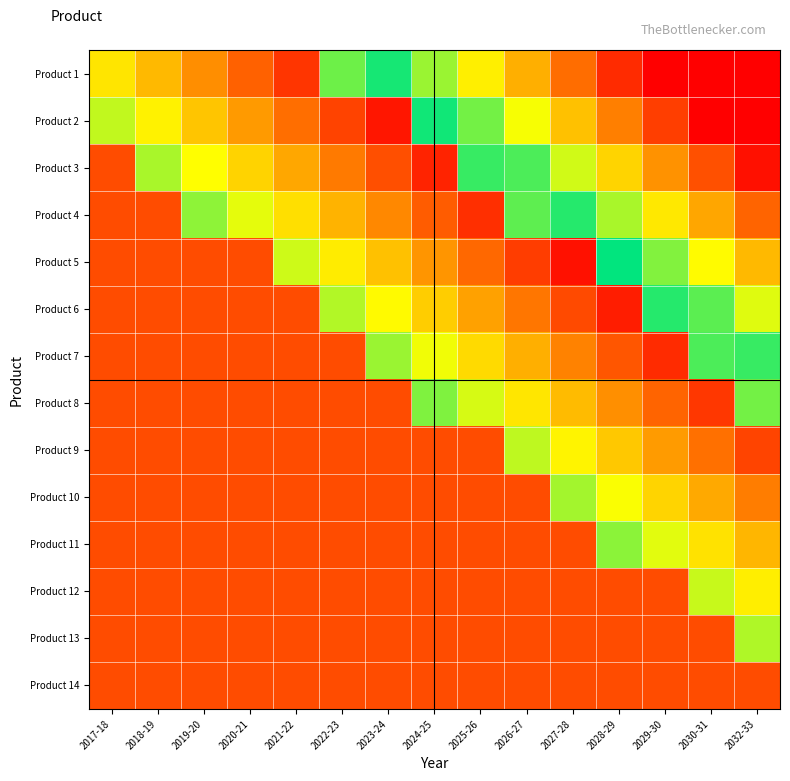

Reading right to left, what are all the values shown in this chart?

Product 1: 2032-33=0.0	2030-31=0.0	2029-30=0.0	2028-29=5.7	2027-28=14.3	2026-27=22.9	2025-26=31.4	2024-25=40.0	2023-24=48.6	2022-23=57.1	2021-22=92.9	2020-21=87.1	2019-20=81.4	2018-19=75.7	2017-18=70.0
Product 2: 2032-33=0.0	2030-31=0.0	2029-30=8.2	2028-29=16.8	2027-28=25.4	2026-27=33.9	2025-26=42.5	2024-25=51.1	2023-24=96.9	2022-23=91.2	2021-22=85.5	2020-21=79.8	2019-20=74.0	2018-19=68.3	2017-18=62.6
Product 3: 2032-33=2.2	2030-31=10.7	2029-30=19.3	2028-29=27.9	2027-28=36.4	2026-27=45.0	2025-26=53.6	2024-25=95.2	2023-24=89.5	2022-23=83.8	2021-22=78.1	2020-21=72.4	2019-20=66.7	2018-19=60.9	2017-18=10.0
Product 4: 2032-33=13.2	2030-31=21.8	2029-30=30.4	2028-29=38.9	2027-28=47.5	2026-27=56.1	2025-26=93.6	2024-25=87.8	2023-24=82.1	2022-23=76.4	2021-22=70.7	2020-21=65.0	2019-20=59.3	2018-19=10.0	2017-18=10.0
Product 5: 2032-33=24.3	2030-31=32.9	2029-30=41.5	2028-29=50.0	2027-28=97.6	2026-27=91.9	2025-26=86.2	2024-25=80.5	2023-24=74.7	2022-23=69.0	2021-22=63.3	2020-21=10.0	2019-20=10.0	2018-19=10.0	2017-18=10.0
Product 6: 2032-33=35.4	2030-31=44.0	2029-30=52.5	2028-29=95.9	2027-28=90.2	2026-27=84.5	2025-26=78.8	2024-25=73.1	2023-24=67.4	2022-23=61.6	2021-22=10.0	2020-21=10.0	2019-20=10.0	2018-19=10.0	2017-18=10.0
Product 7: 2032-33=46.5	2030-31=55.0	2029-30=94.3	2028-29=88.5	2027-28=82.8	2026-27=77.1	2025-26=71.4	2024-25=65.7	2023-24=60.0	2022-23=10.0	2021-22=10.0	2020-21=10.0	2019-20=10.0	2018-19=10.0	2017-18=10.0
Product 8: 2032-33=57.5	2030-31=92.6	2029-30=86.9	2028-29=81.2	2027-28=75.5	2026-27=69.7	2025-26=64.0	2024-25=58.3	2023-24=10.0	2022-23=10.0	2021-22=10.0	2020-21=10.0	2019-20=10.0	2018-19=10.0	2017-18=10.0
Product 9: 2032-33=90.9	2030-31=85.2	2029-30=79.5	2028-29=73.8	2027-28=68.1	2026-27=62.4	2025-26=10.0	2024-25=10.0	2023-24=10.0	2022-23=10.0	2021-22=10.0	2020-21=10.0	2019-20=10.0	2018-19=10.0	2017-18=10.0
Product 10: 2032-33=83.5	2030-31=77.8	2029-30=72.1	2028-29=66.4	2027-28=60.7	2026-27=10.0	2025-26=10.0	2024-25=10.0	2023-24=10.0	2022-23=10.0	2021-22=10.0	2020-21=10.0	2019-20=10.0	2018-19=10.0	2017-18=10.0
Product 11: 2032-33=76.2	2030-31=70.4	2029-30=64.7	2028-29=59.0	2027-28=10.0	2026-27=10.0	2025-26=10.0	2024-25=10.0	2023-24=10.0	2022-23=10.0	2021-22=10.0	2020-21=10.0	2019-20=10.0	2018-19=10.0	2017-18=10.0
Product 12: 2032-33=68.8	2030-31=63.1	2029-30=10.0	2028-29=10.0	2027-28=10.0	2026-27=10.0	2025-26=10.0	2024-25=10.0	2023-24=10.0	2022-23=10.0	2021-22=10.0	2020-21=10.0	2019-20=10.0	2018-19=10.0	2017-18=10.0
Product 13: 2032-33=61.4	2030-31=10.0	2029-30=10.0	2028-29=10.0	2027-28=10.0	2026-27=10.0	2025-26=10.0	2024-25=10.0	2023-24=10.0	2022-23=10.0	2021-22=10.0	2020-21=10.0	2019-20=10.0	2018-19=10.0	2017-18=10.0
Product 14: 2032-33=10.0	2030-31=10.0	2029-30=10.0	2028-29=10.0	2027-28=10.0	2026-27=10.0	2025-26=10.0	2024-25=10.0	2023-24=10.0	2022-23=10.0	2021-22=10.0	2020-21=10.0	2019-20=10.0	2018-19=10.0	2017-18=10.0